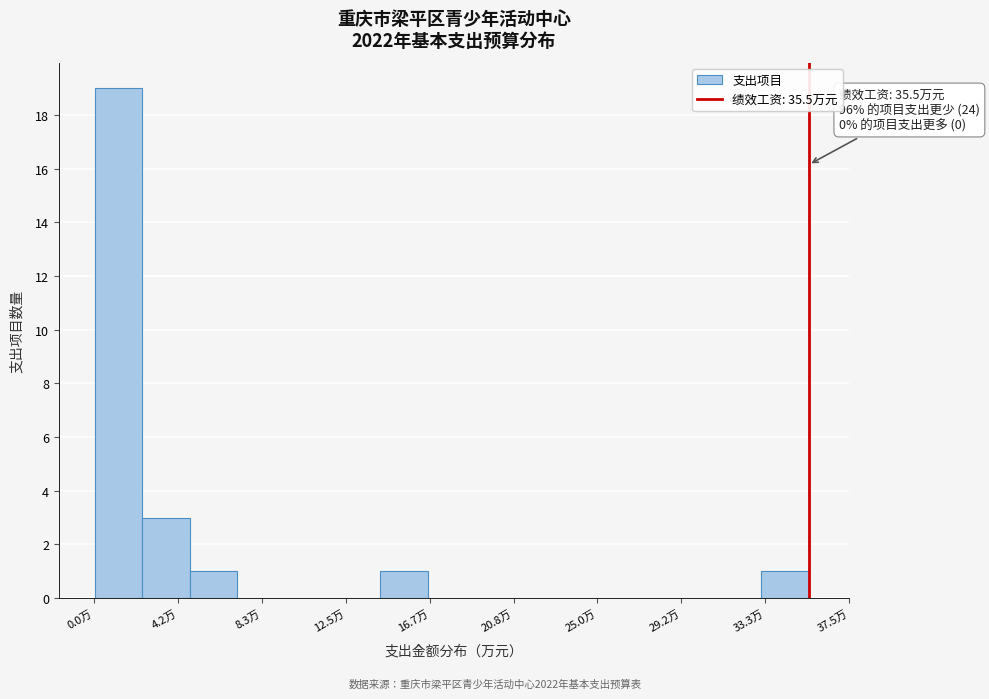

Over which range of the x-axis is the bar tallest?

0.0 to 2.5